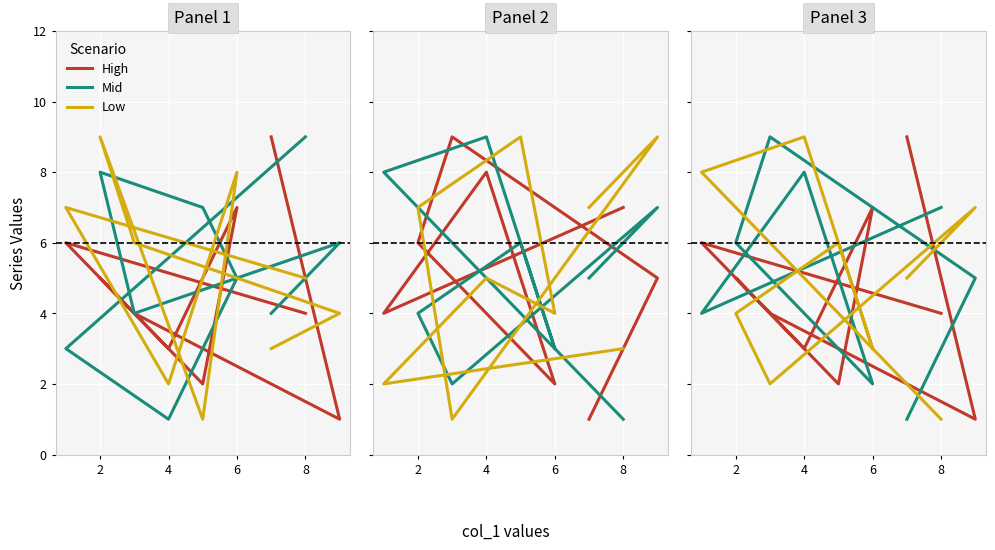

Count the Mid values in the range 3 to 7.

5